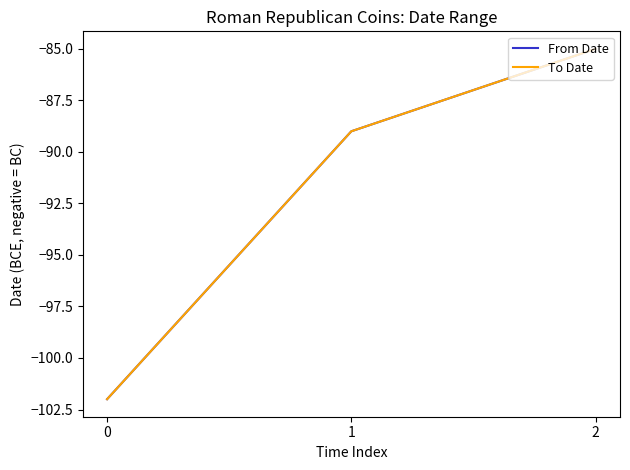

Which series has the largest total across all categories?

From Date